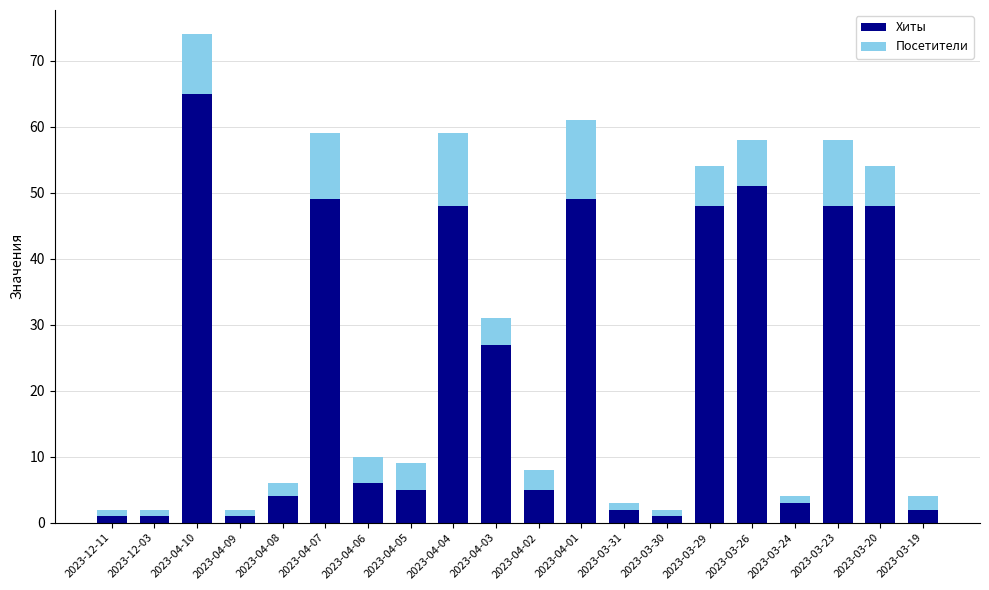

What is the average value of the Хиты series?

23